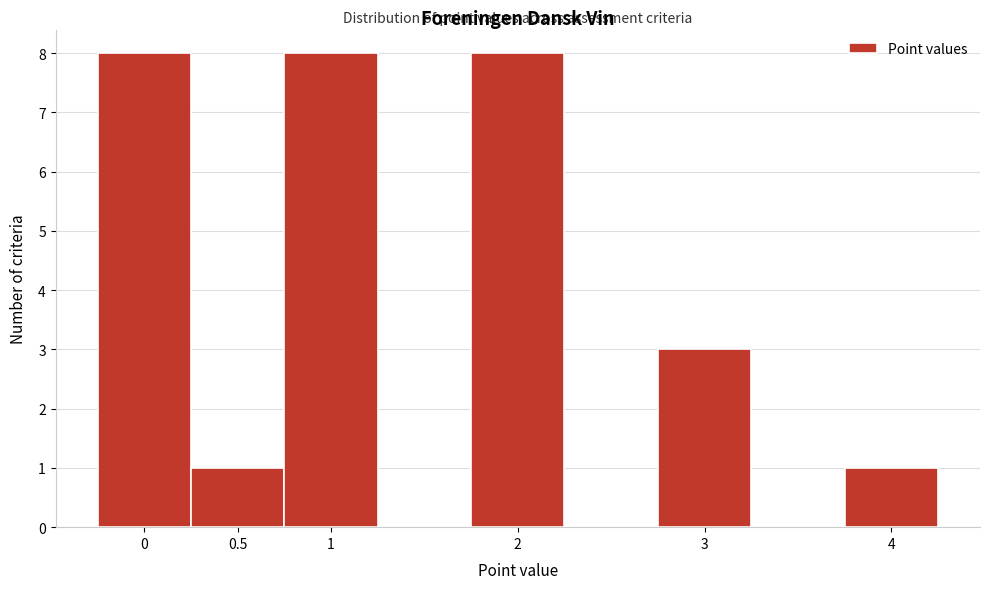

Reading left to right, transcribe this chart: for each bar, give the range it covers on the x-axis and its height. The values are not printed on the chart, so give them approximately, as read against the axis.

-0.25 to 0.25: 8
0.25 to 0.75: 1
0.75 to 1.25: 8
1.25 to 1.75: 0
1.75 to 2.25: 8
2.25 to 2.75: 0
2.75 to 3.25: 3
3.25 to 3.75: 0
3.75 to 4.25: 1